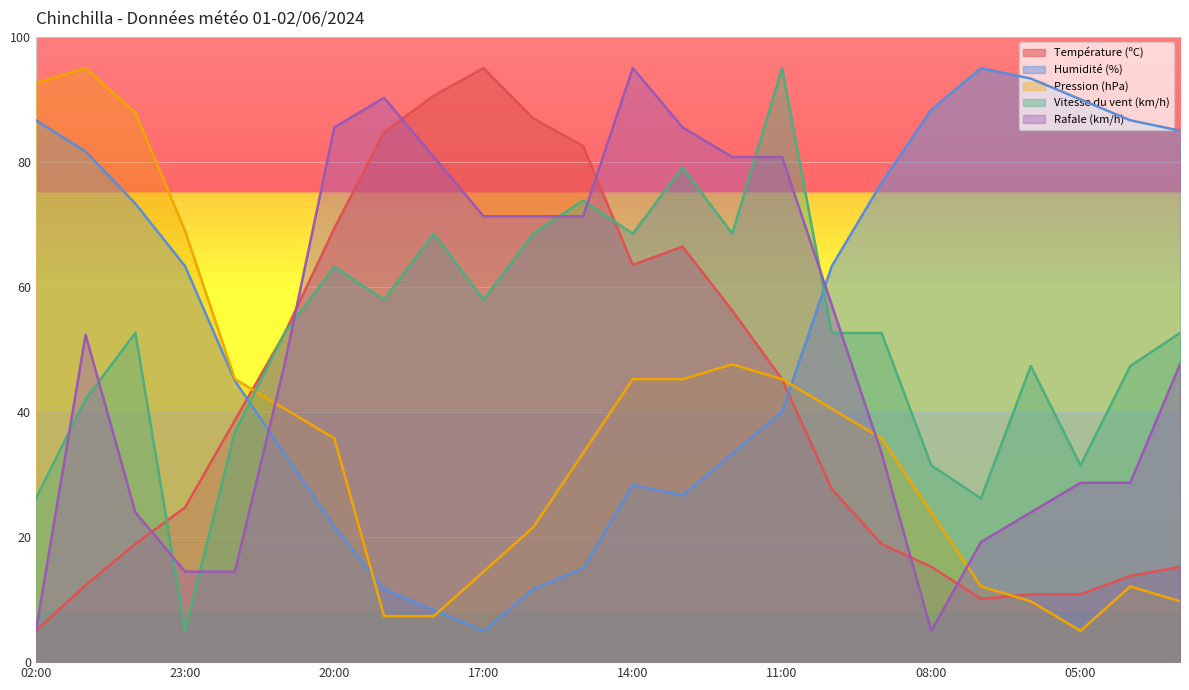

How many lines are shown in the chart?

5